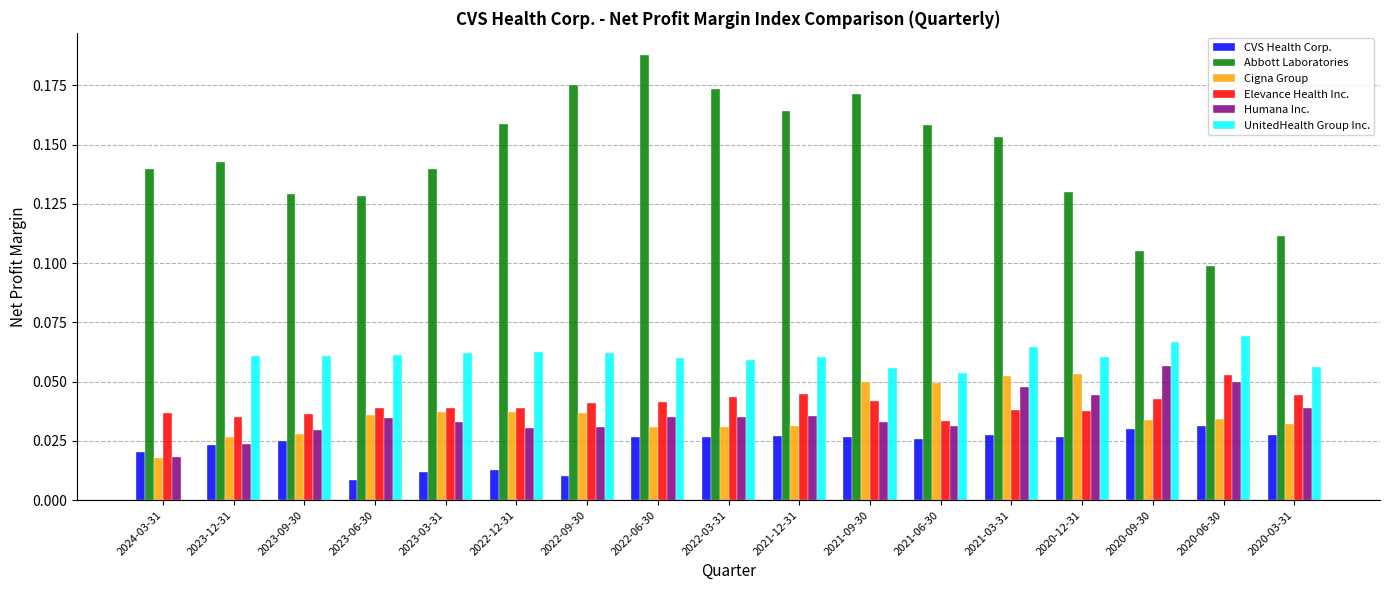

At which label is Elevance Health Inc. closest to 0?

2021-06-30